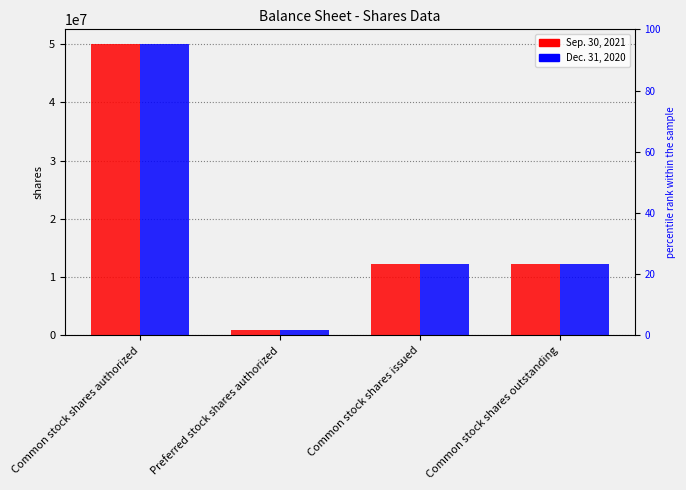

The value of Dec. 31, 2020 at Common stock shares outstanding is 4379854. True or false?

False